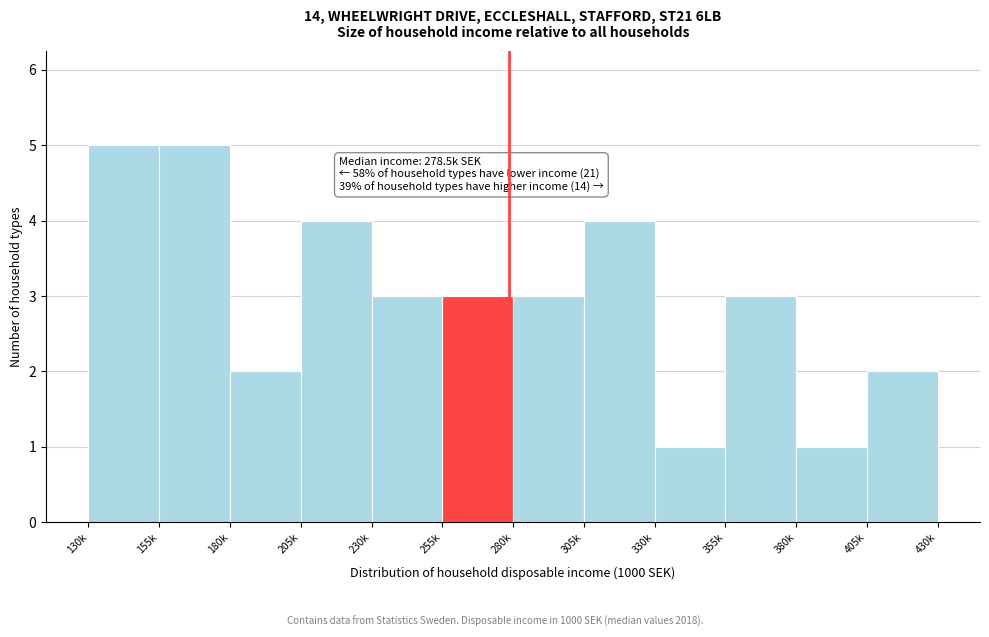

Reading left to right, list all the values displayed in this chart.

130k=5	155k=5	180k=2	205k=4	230k=3	255k=3	280k=3	305k=4	330k=1	355k=3	380k=1	405k=2